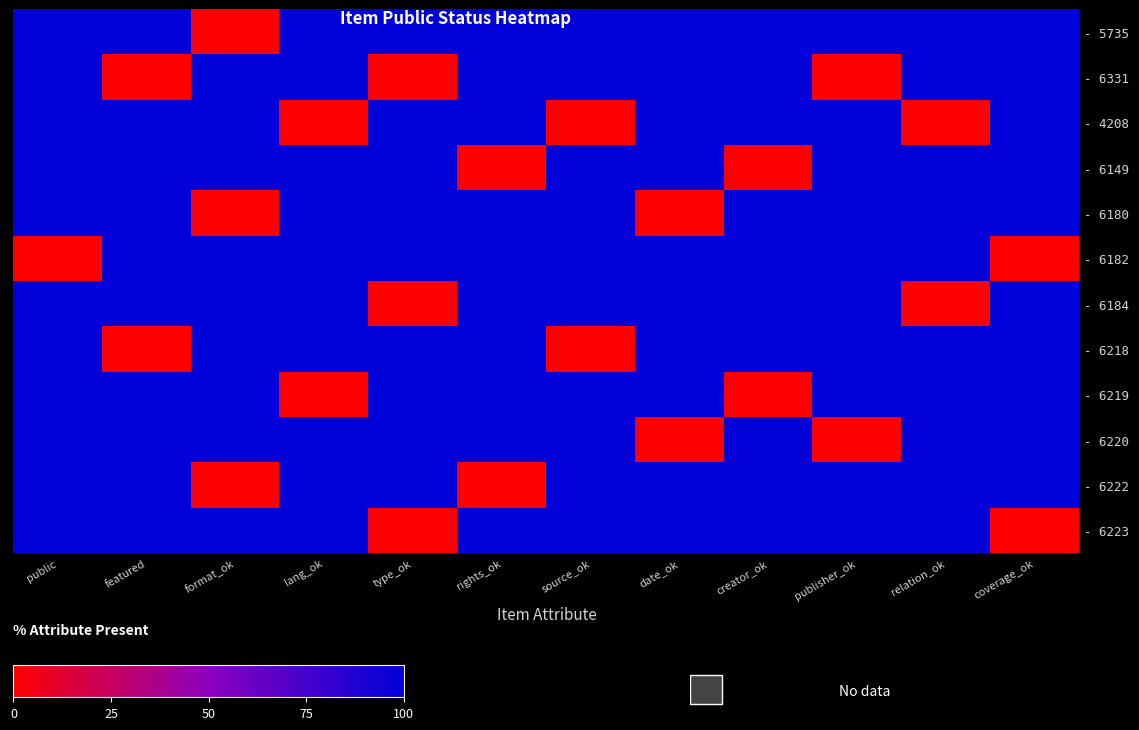

Count the number of data series in this chart.

12